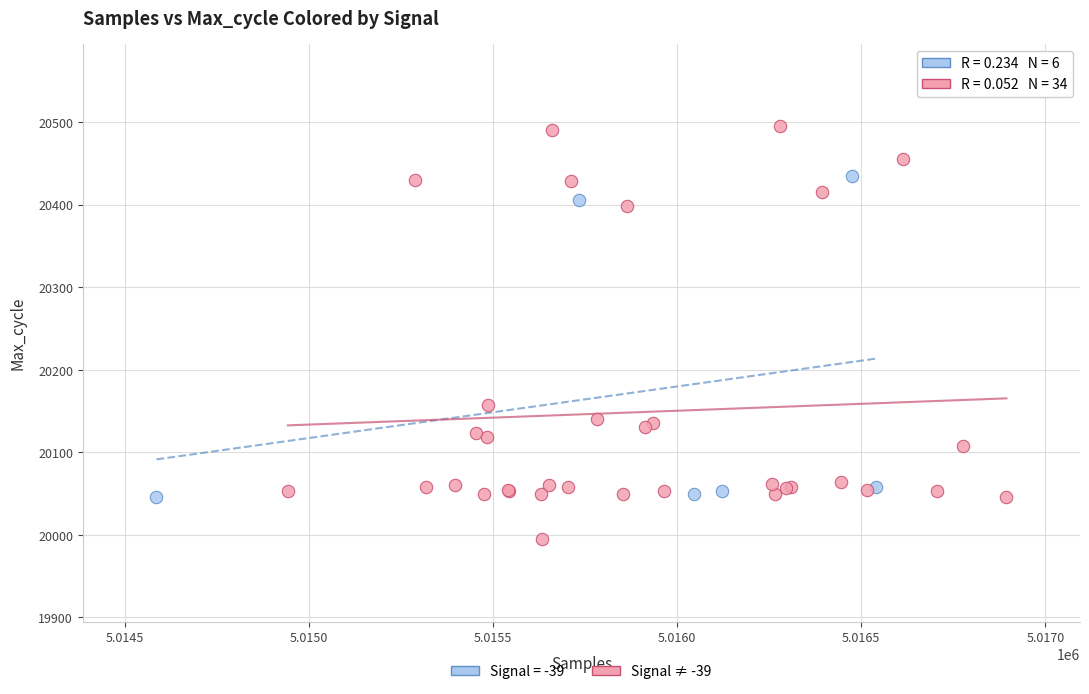

Which series reaches the maximum Y coordinate?

Signal ≠ -39